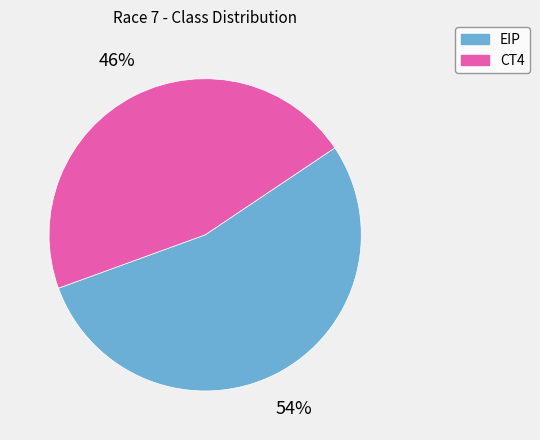

Which has a higher value, CT4 or EIP?

EIP